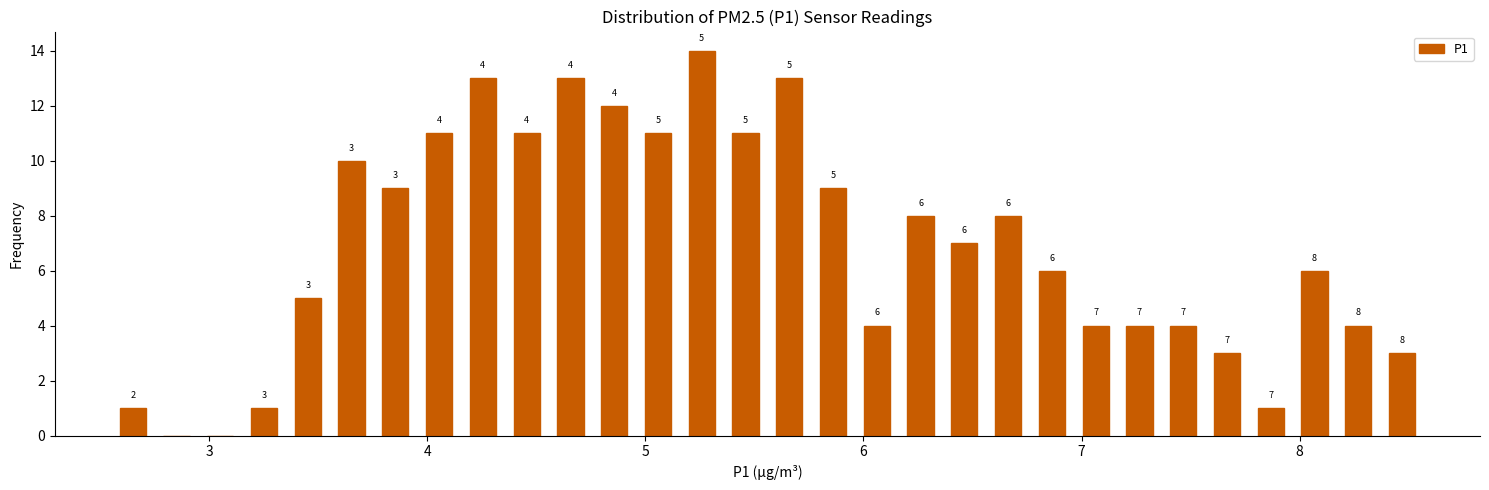

Read against the x-axis, roughly where is the centre of the tallest bar?

5.3